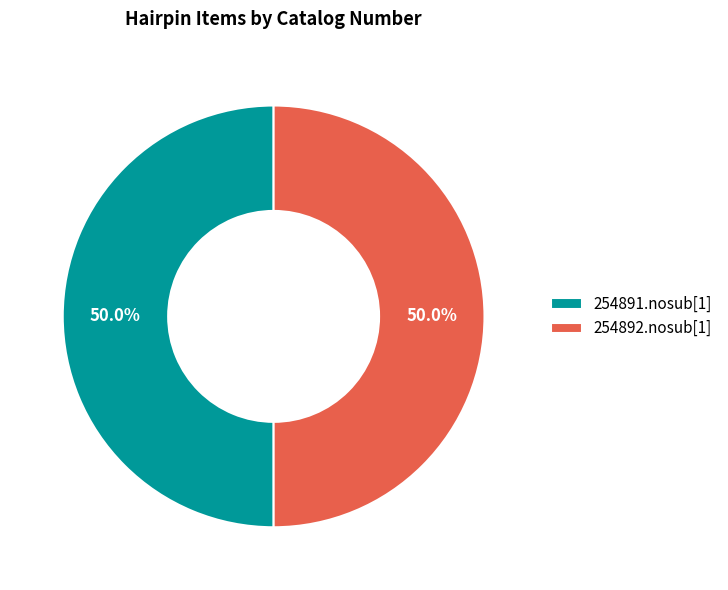

How much of the chart is everything except 254891.nosub[1]?

50.0%